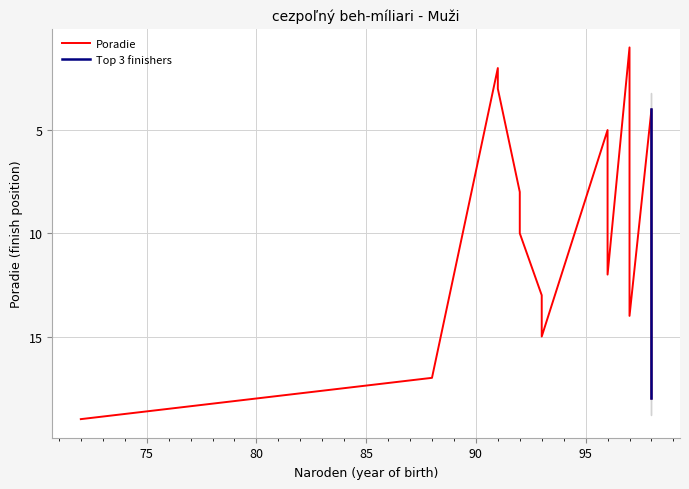

Count the number of values greater than 10.

9